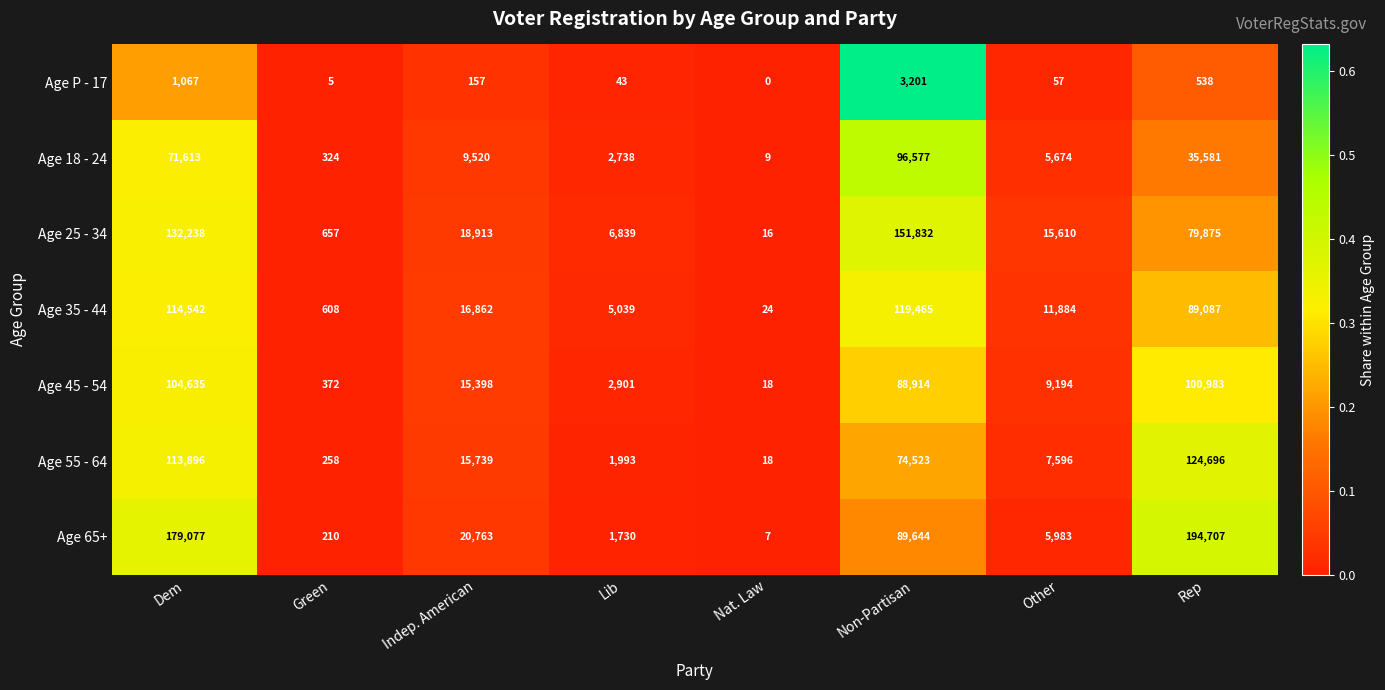

At which label does Age P - 17 reach its peak?

Non-Partisan